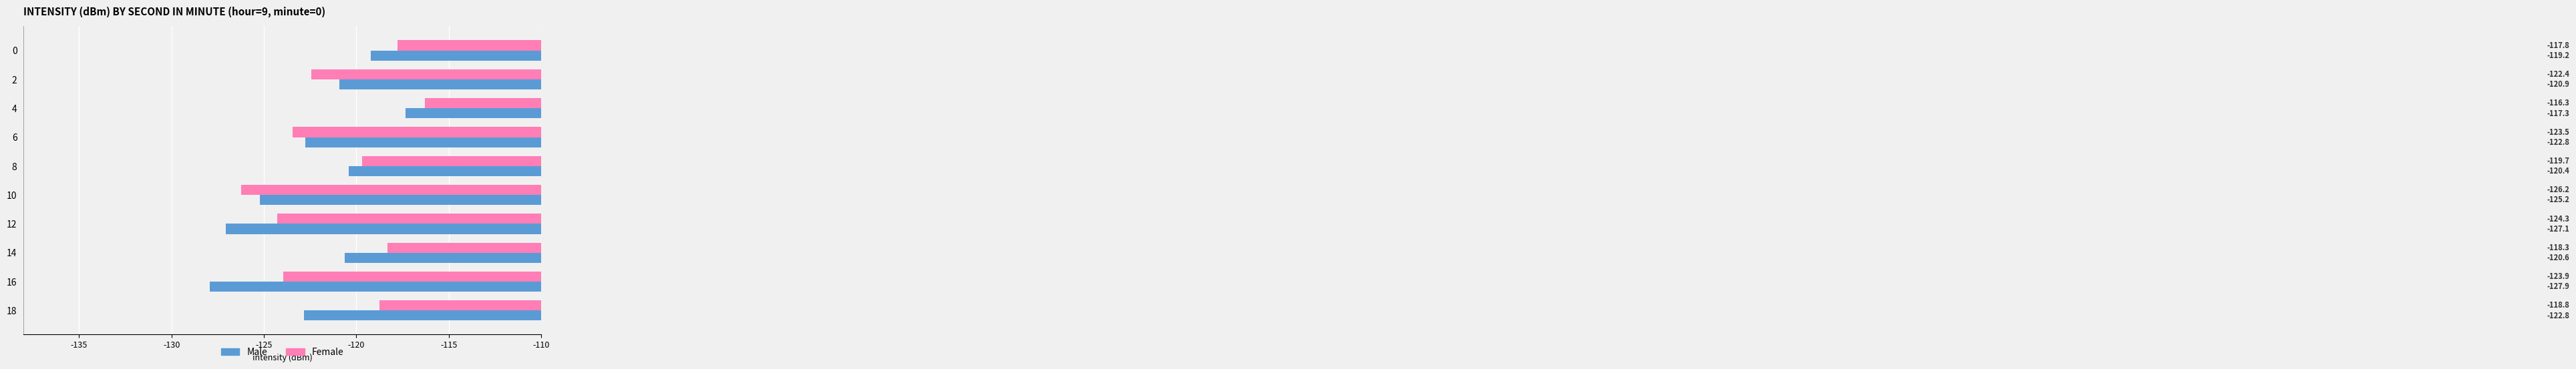

What is the lowest value of the Male series?

-127.9